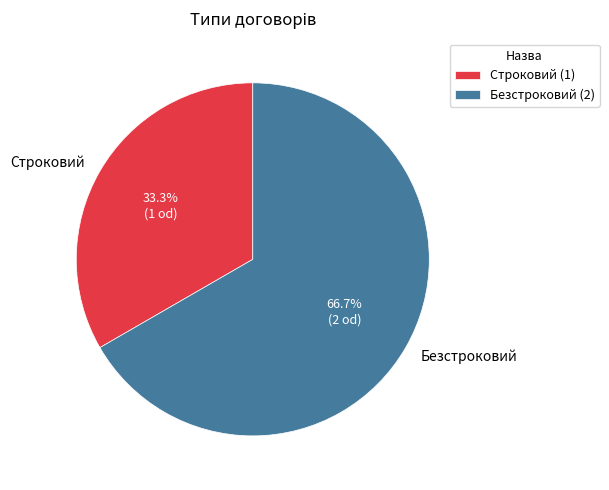

What percentage is NOT represented by Безстроковий?

33.3%